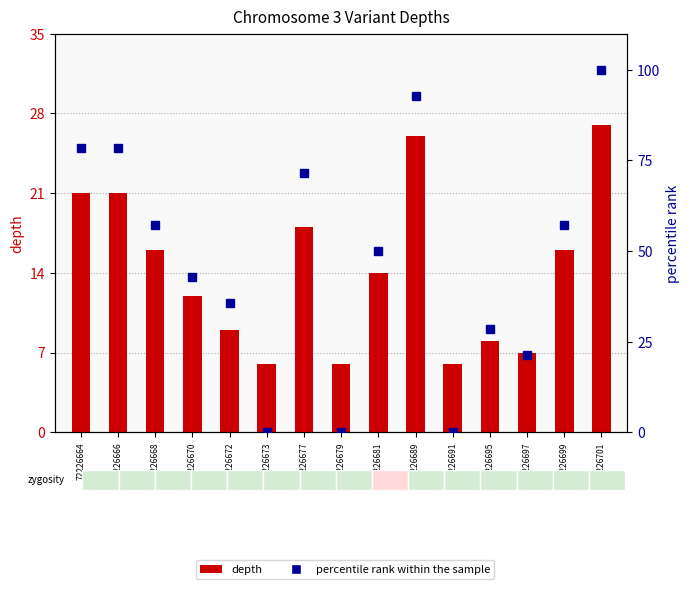

Reading right to left, what are all the values shown in this chart?

depth: 72226701=27.0	72226699=16.0	72226697=7.0	72226695=8.0	72226691=6.0	72226689=26.0	72226681=14.0	72226679=6.0	72226677=18.0	72226673=6.0	72226672=9.0	72226670=12.0	72226668=16.0	72226666=21.0	72226664=21.0
percentile rank within the sample: 72226701=100.0	72226699=57.1	72226697=21.4	72226695=28.6	72226691=0.0	72226689=92.9	72226681=50.0	72226679=0.0	72226677=71.4	72226673=0.0	72226672=35.7	72226670=42.9	72226668=57.1	72226666=78.6	72226664=78.6